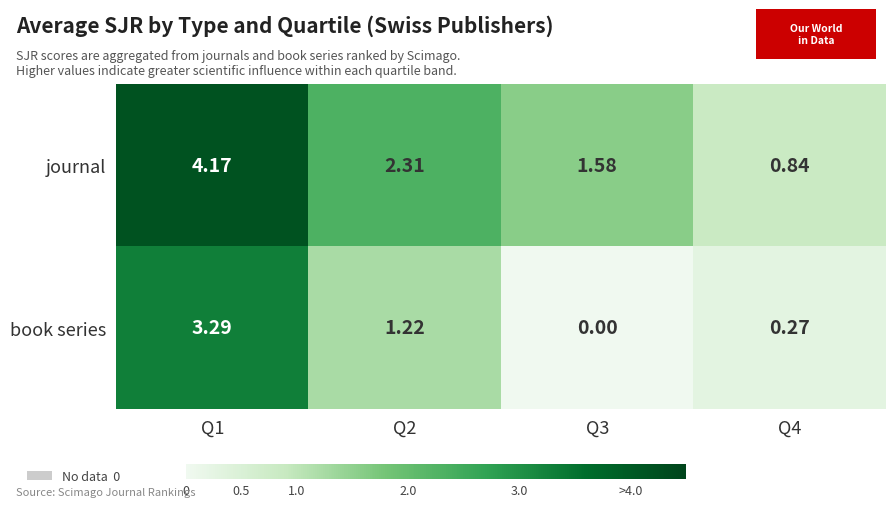

List the series in order of their peak value, lowest first.

book series, journal